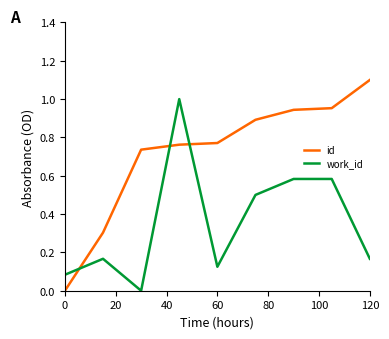

What is the sum of all work_id values?

3.2